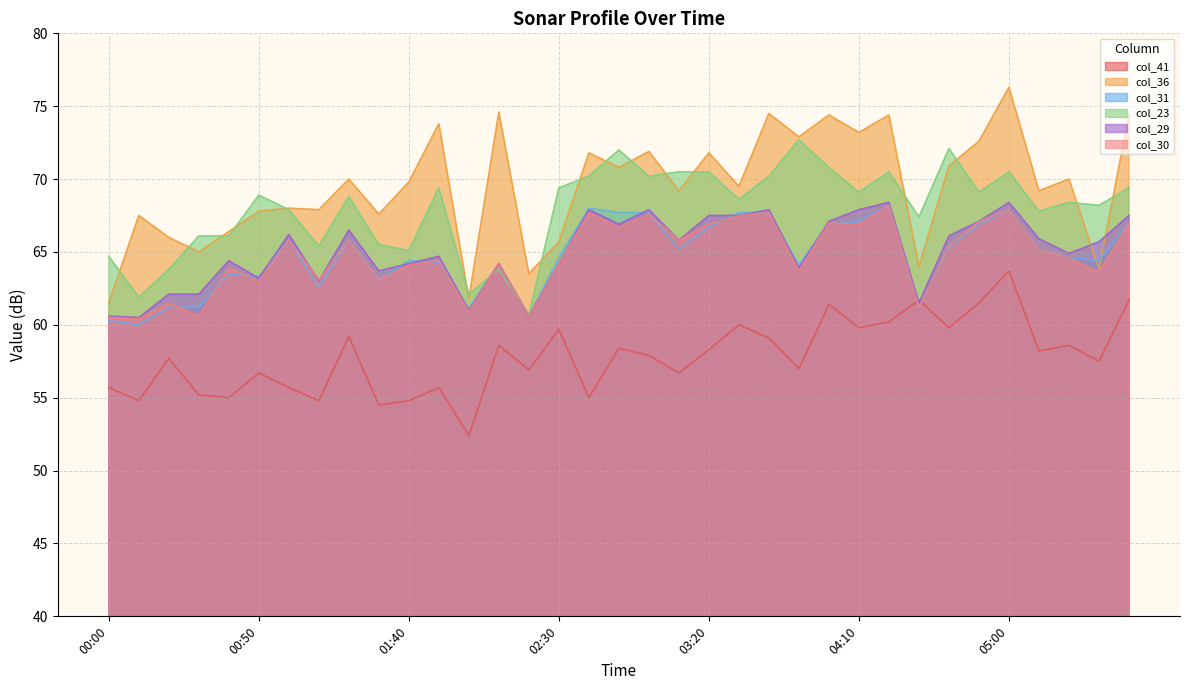

Which label corresponds to the smallest value in the chart?

02:00